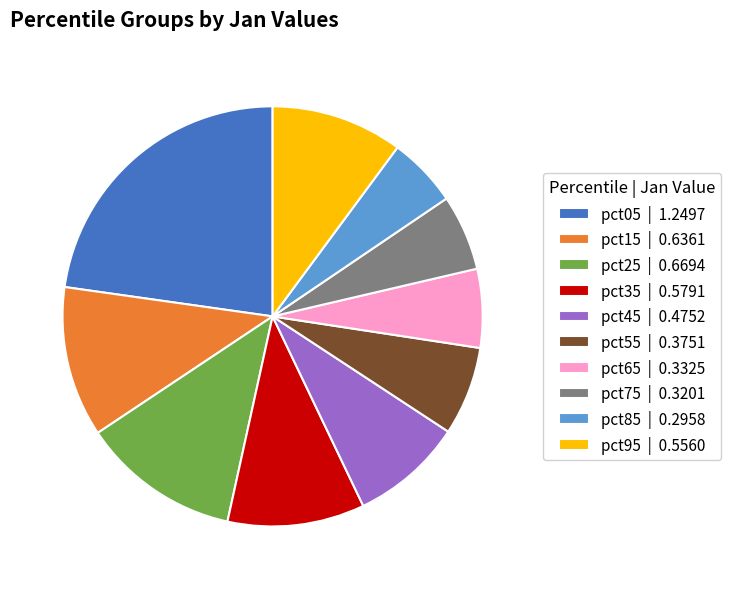

Which category has the biggest portion of the pie?

pct05